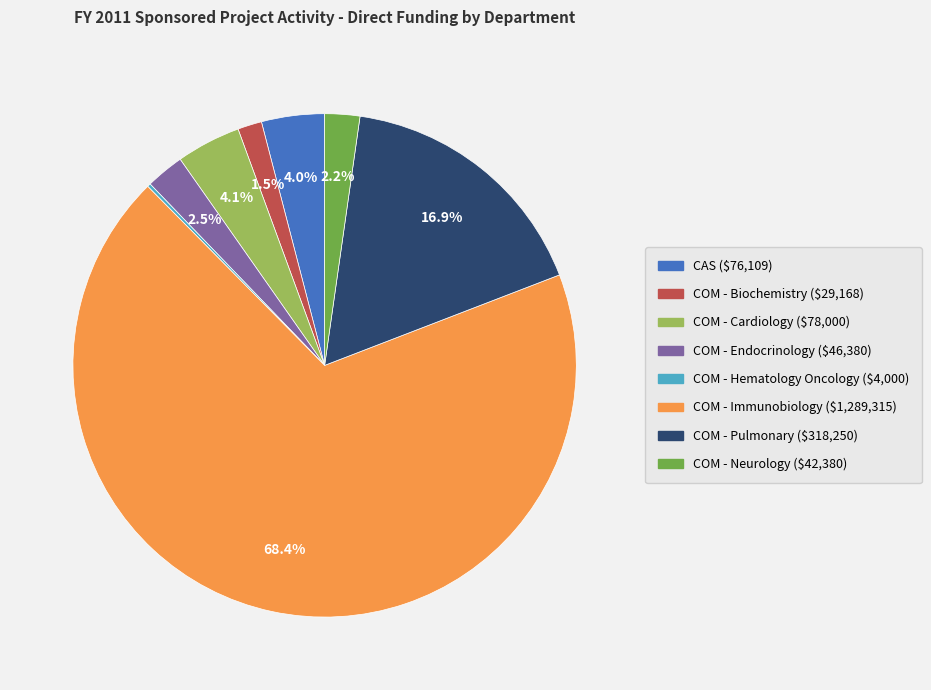

Does any single category account for the majority?

Yes